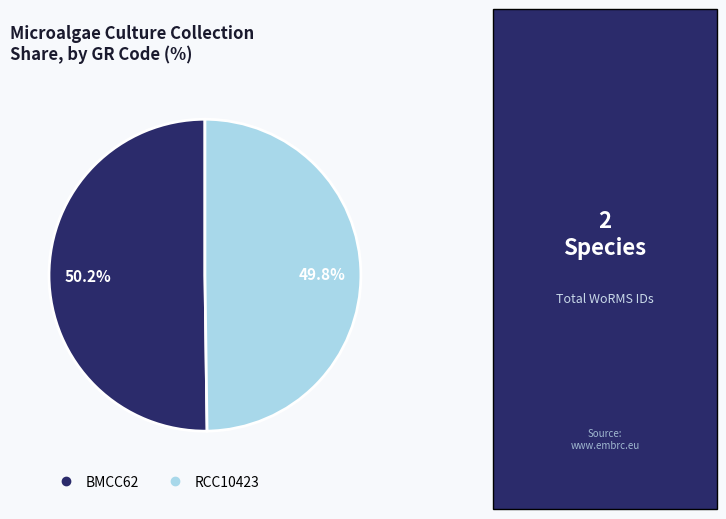

Is there any slice that represents more than half of the pie?

Yes